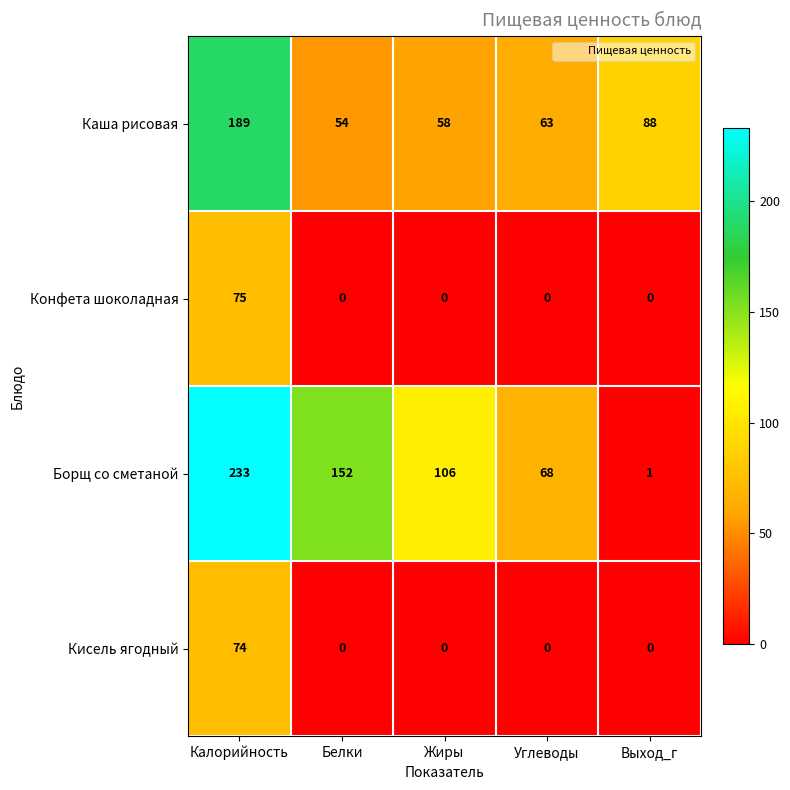

Reading left to right, extract all data points from this chart.

Каша рисовая: 189	54	58	63	88
Конфета шоколадная: 75	0	0	0	0
Борщ со сметаной: 233	152	106	68	1
Кисель ягодный: 74	0	0	0	0